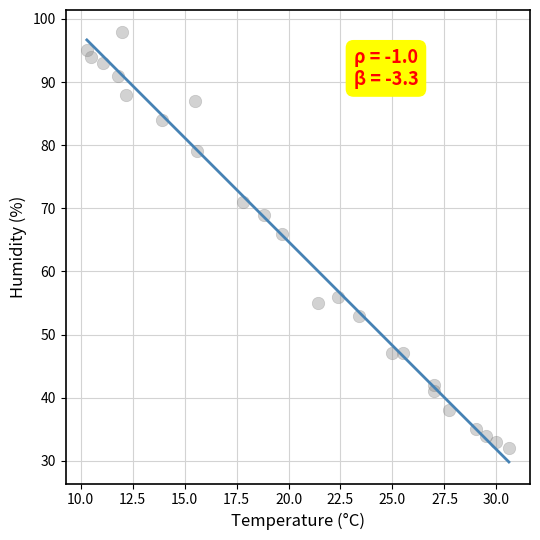

What is the range of Y values (max minus min)?

66